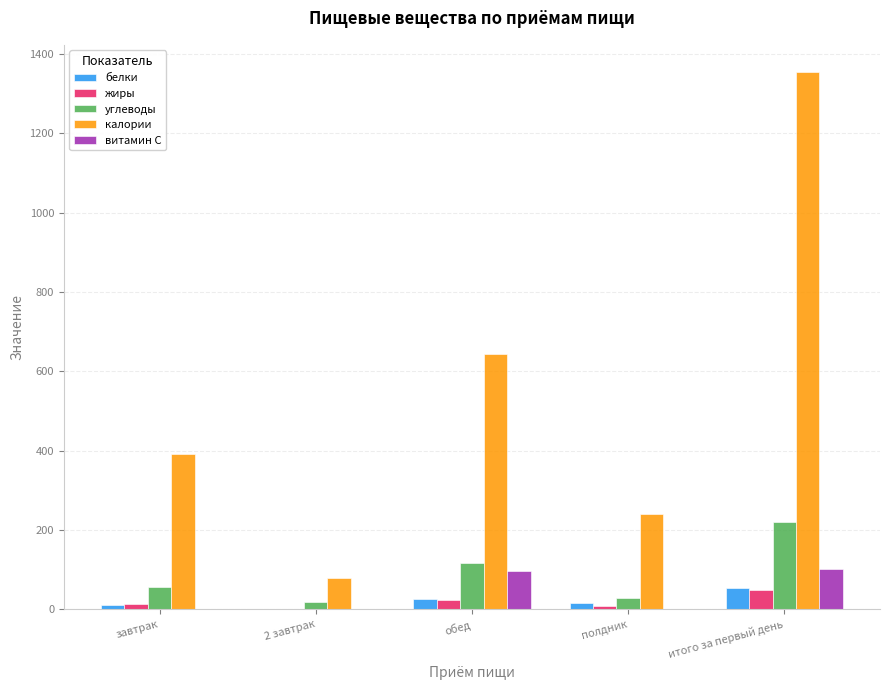

Which series changed the most between завтрак and 2 завтрак?

калории